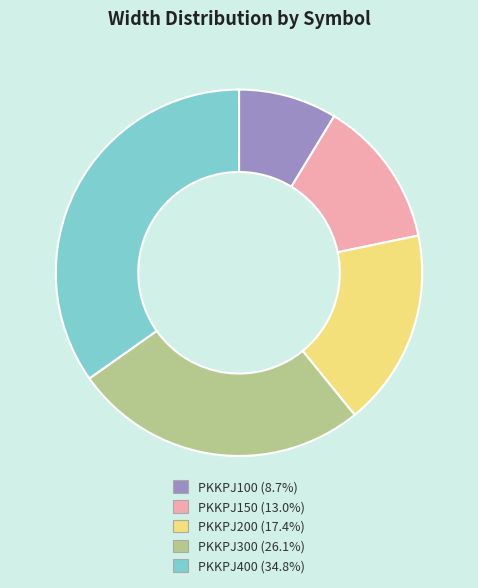

Which slice is the largest?

PKKPJ400